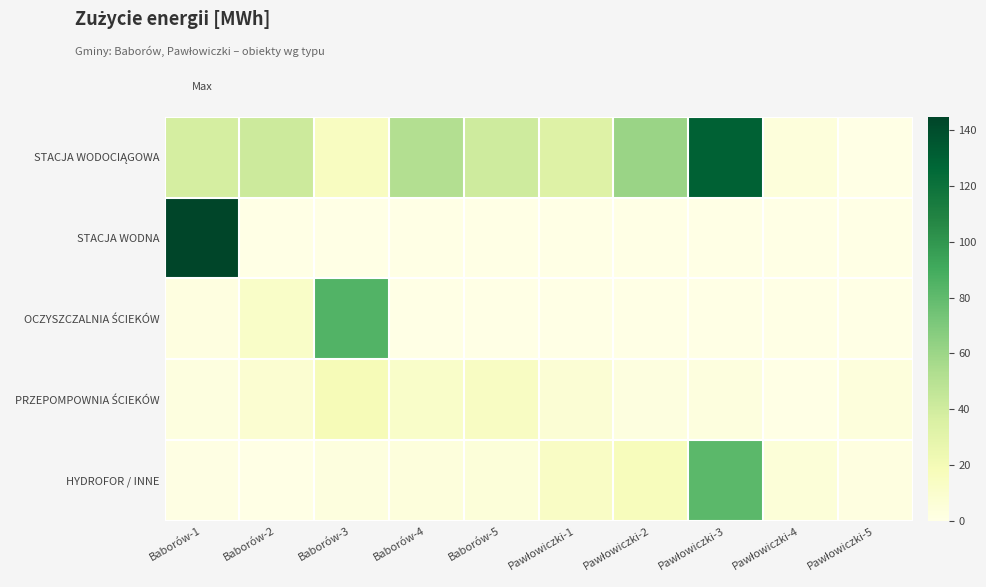

Rank the series at Pawłowiczki-2 from highest to lowest value.

STACJA WODOCIĄGOWA, HYDROFOR / INNE, PRZEPOMPOWNIA ŚCIEKÓW, STACJA WODNA, OCZYSZCZALNIA ŚCIEKÓW